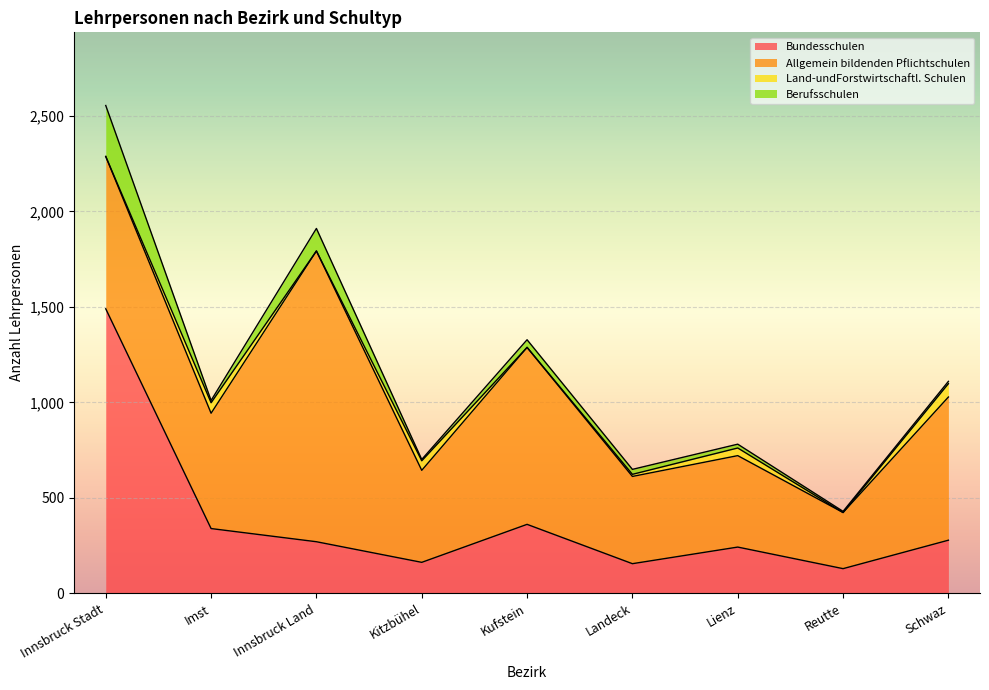

Which series has the widest spread of values?

Bundesschulen